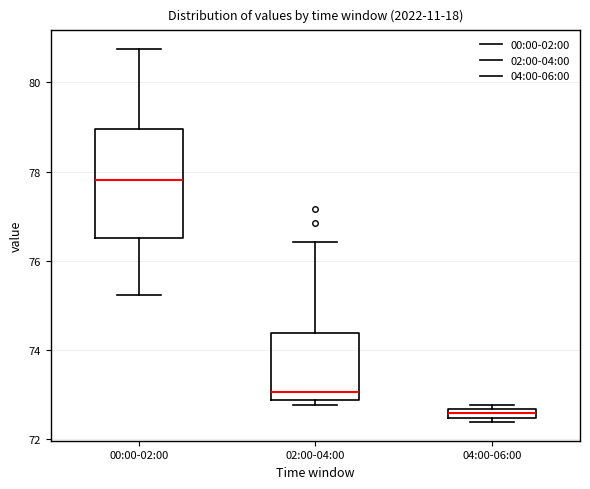

Which box is the tallest, from its lower edge to its upper edge?

00:00-02:00